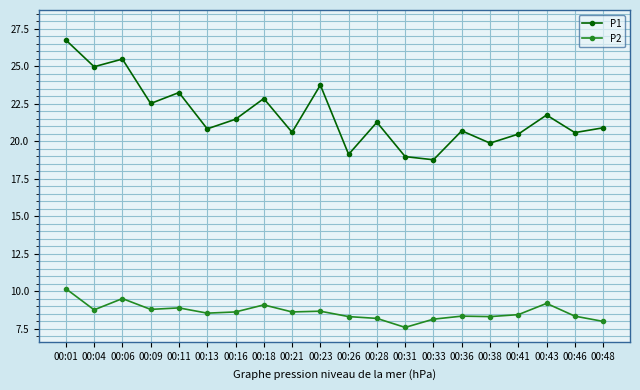

Where is the first local maximum for P2?

00:06